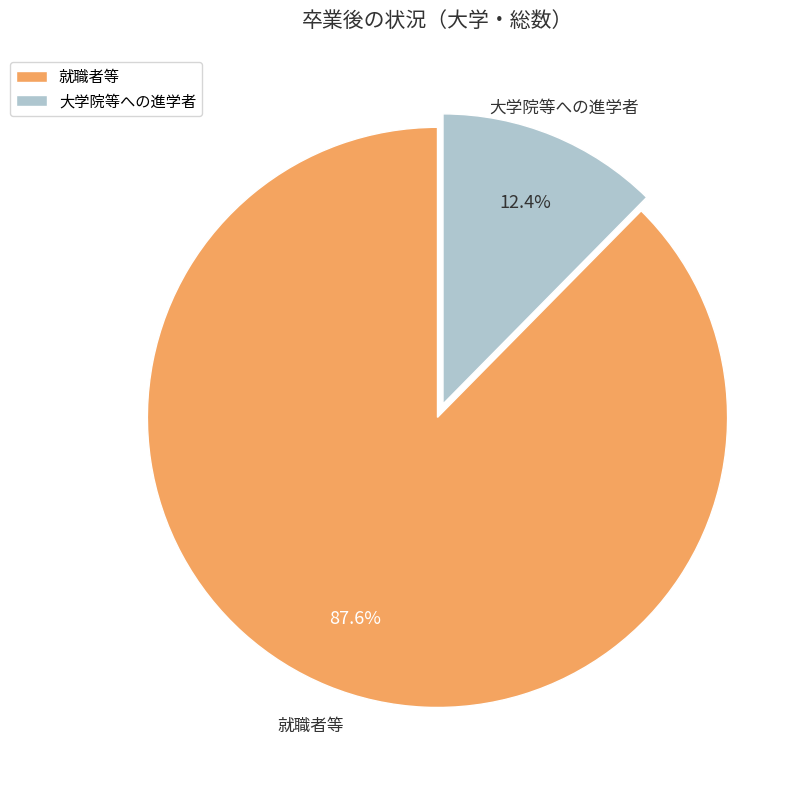

What is the largest slice in the pie chart?

就職者等